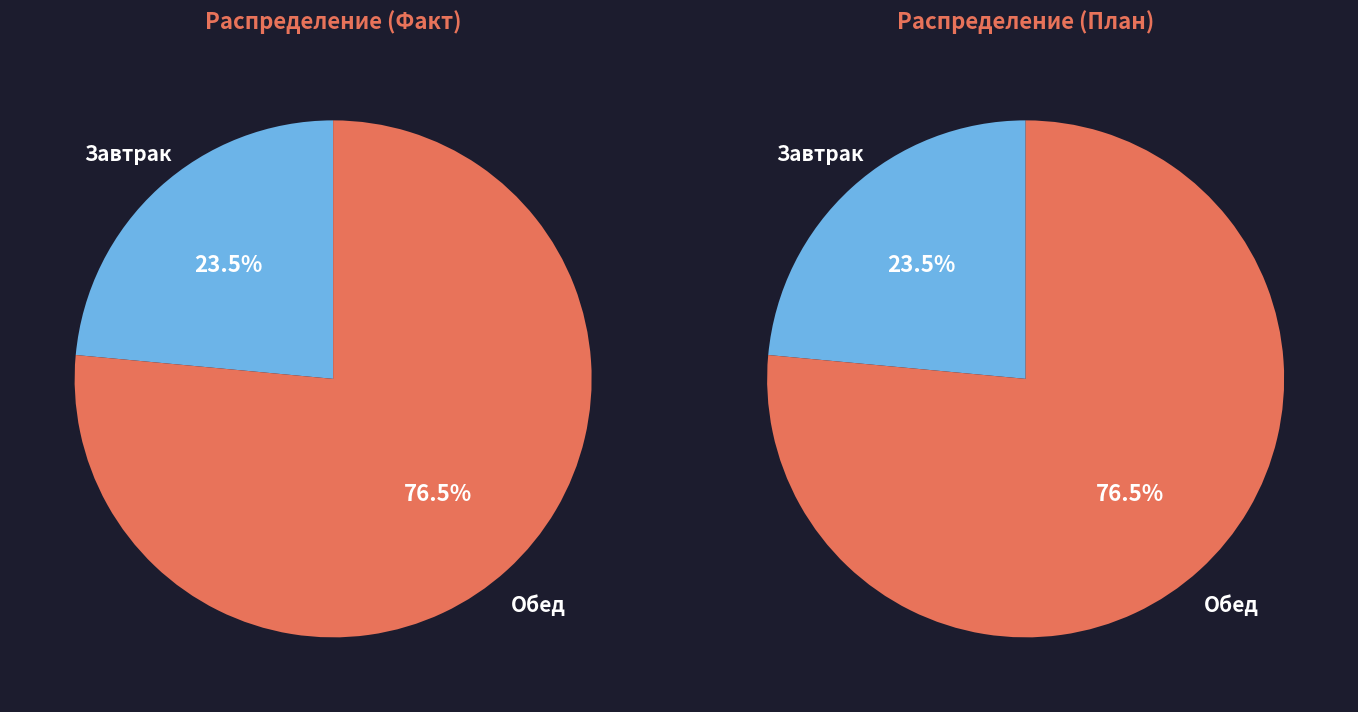

To the nearest percent, what is the average slice percentage?

50%